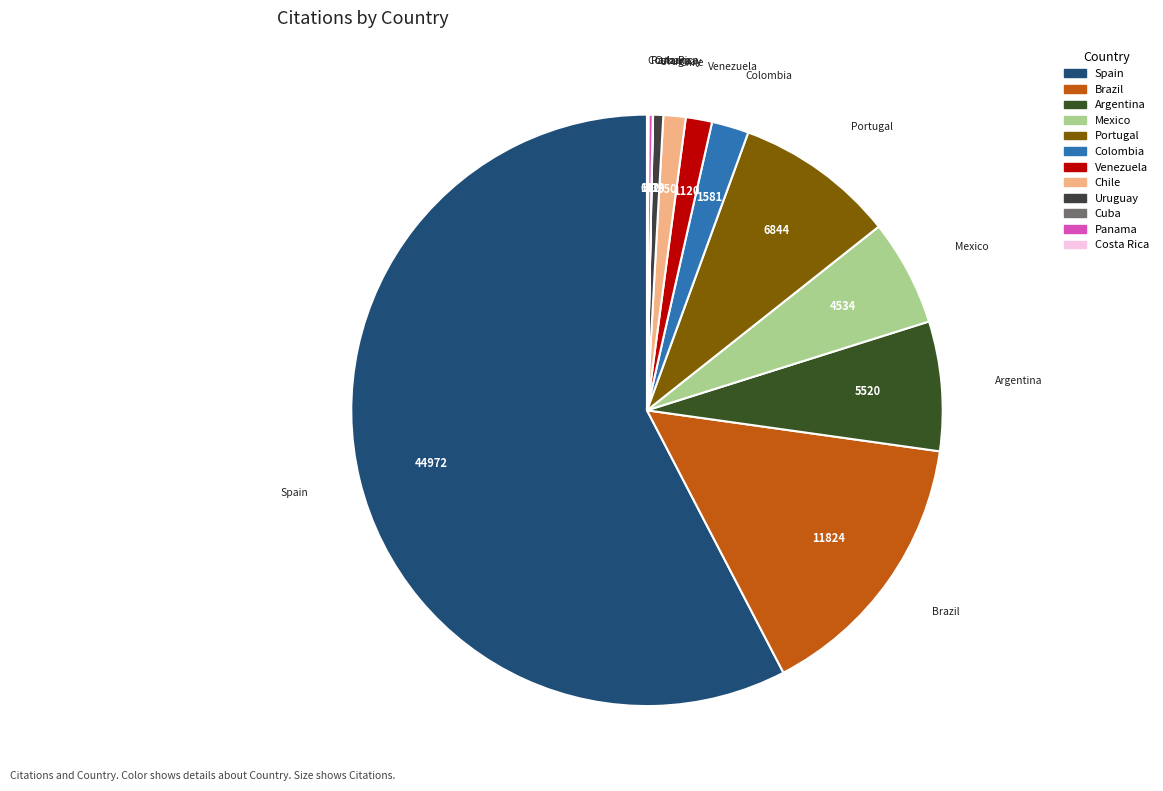

The Colombia slice represents 2% of the pie. True or false?

True